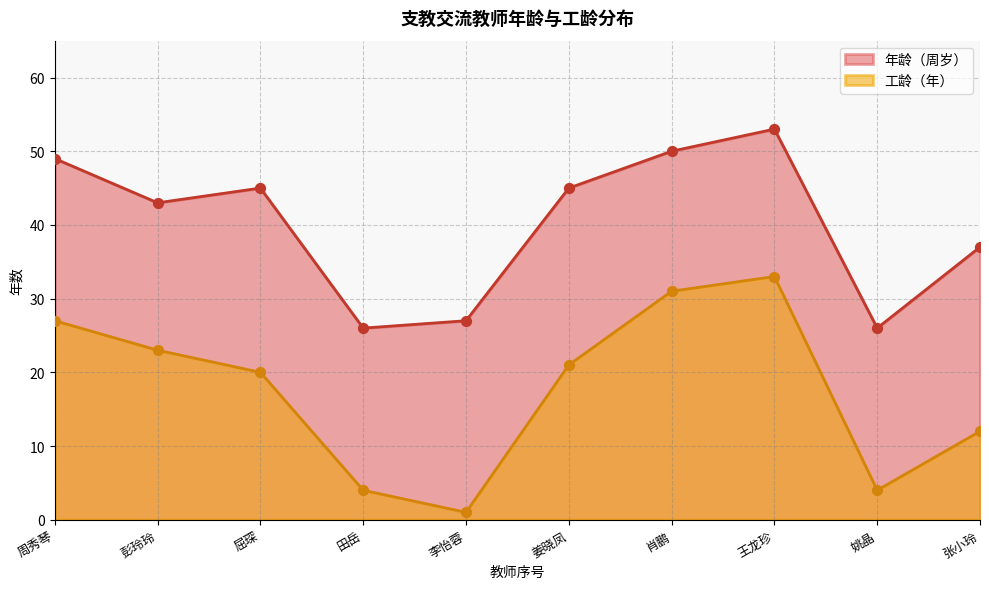

At which category is the sum across all series the highest?

王龙珍